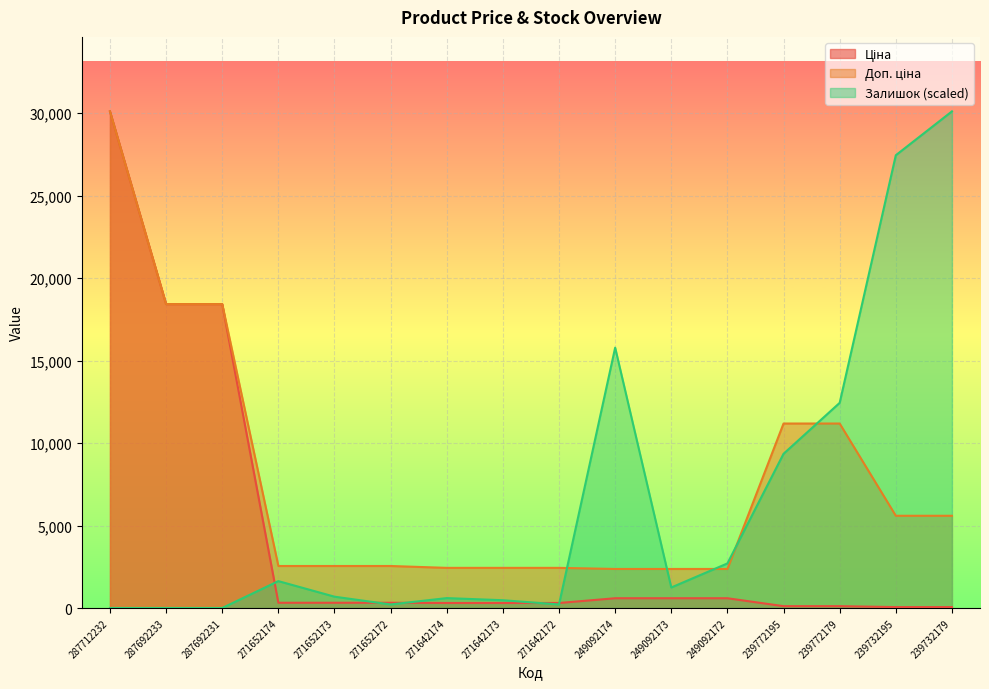

How many interior local peaks does the Залишок series have?

3